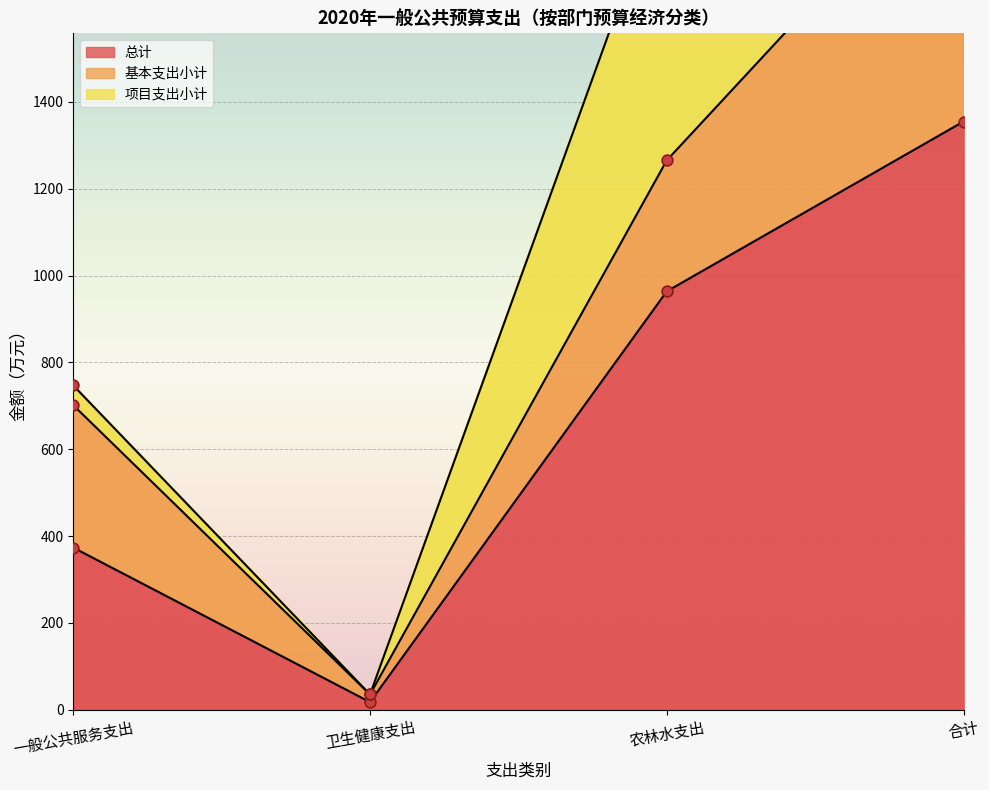

What is the total value across all series at 一般公共服务支出?

747.0